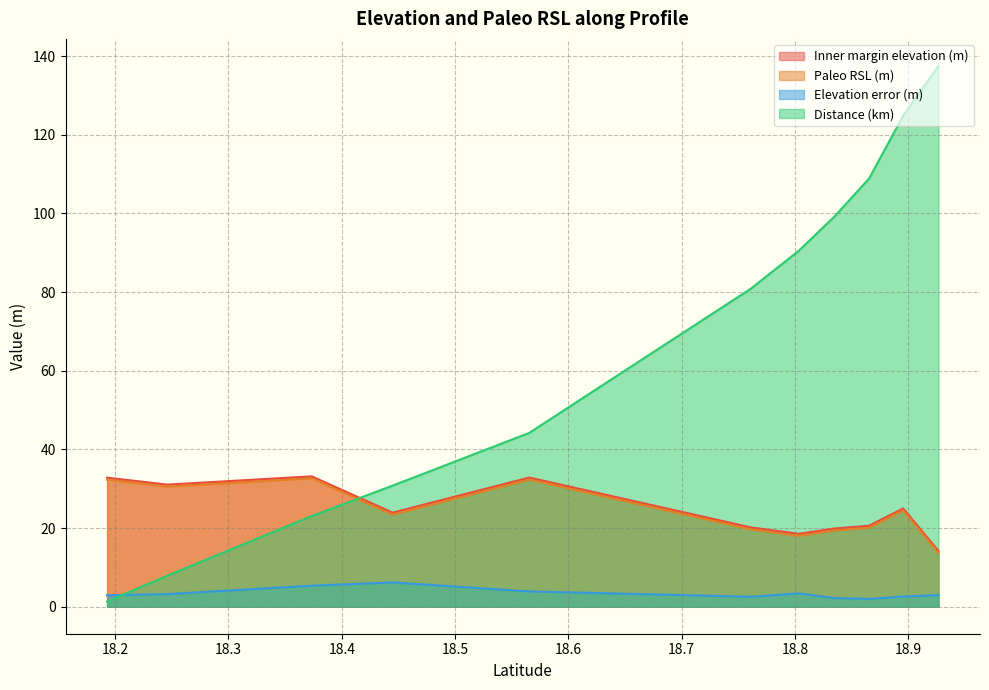

How many lines are shown in the chart?

4